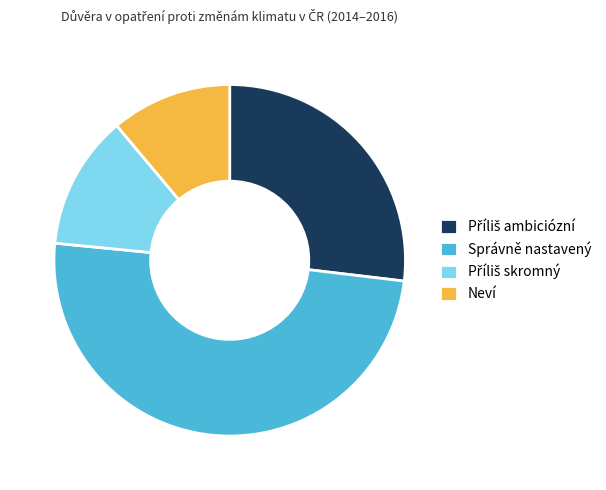

Is there any slice that represents more than half of the pie?

No